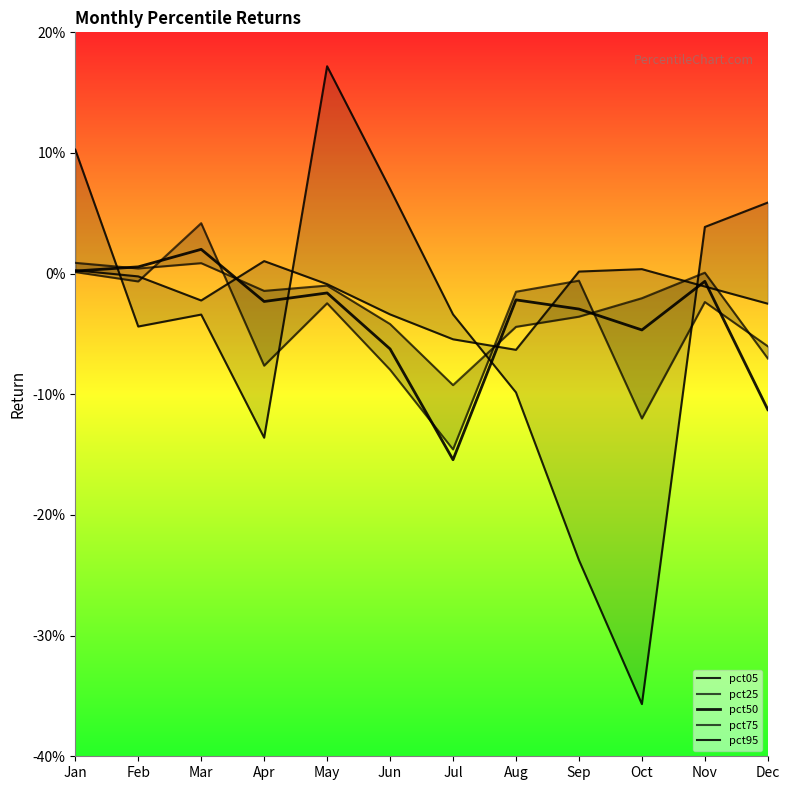

Does the chart display data point markers on the line(s)?

No